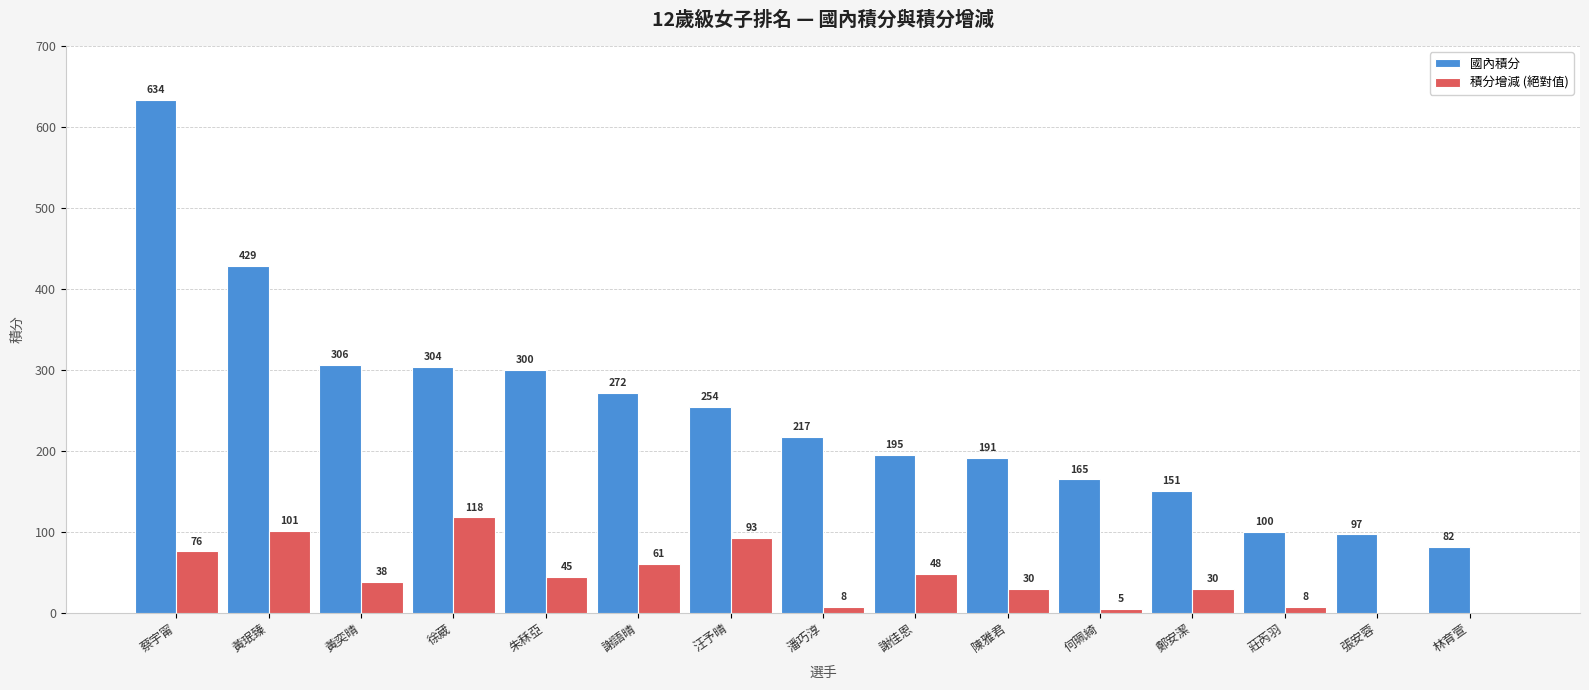

True or false: 國內積分 has a value of 332 at 汪予晴.

False